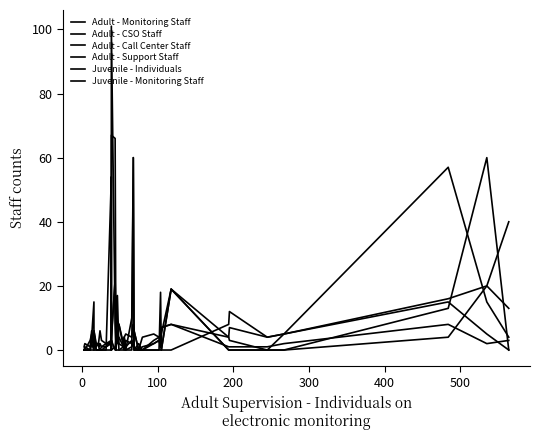

How many series are shown in this chart?

6